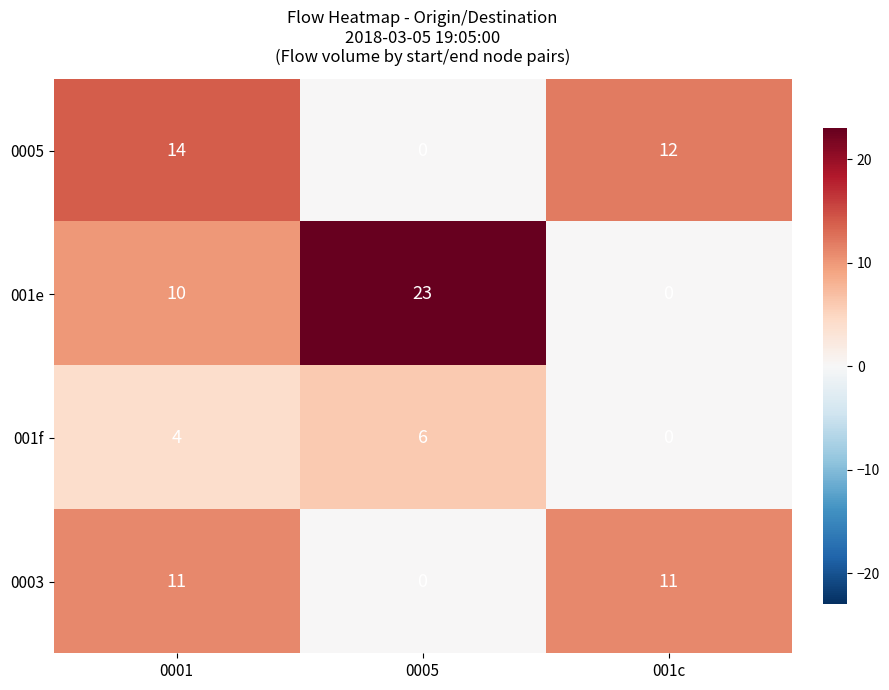

What is the difference between the highest and lowest values at 0001?

10